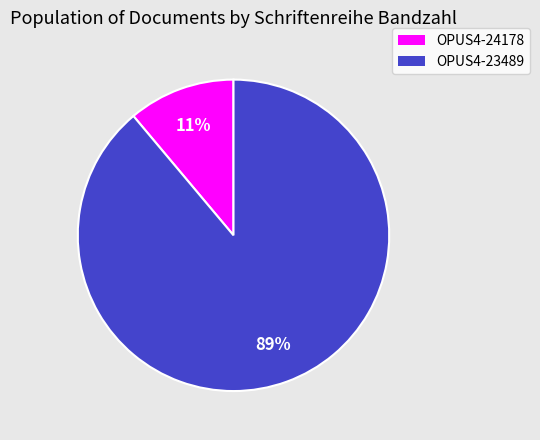

To the nearest percent, what portion does OPUS4-24178 represent?

11%